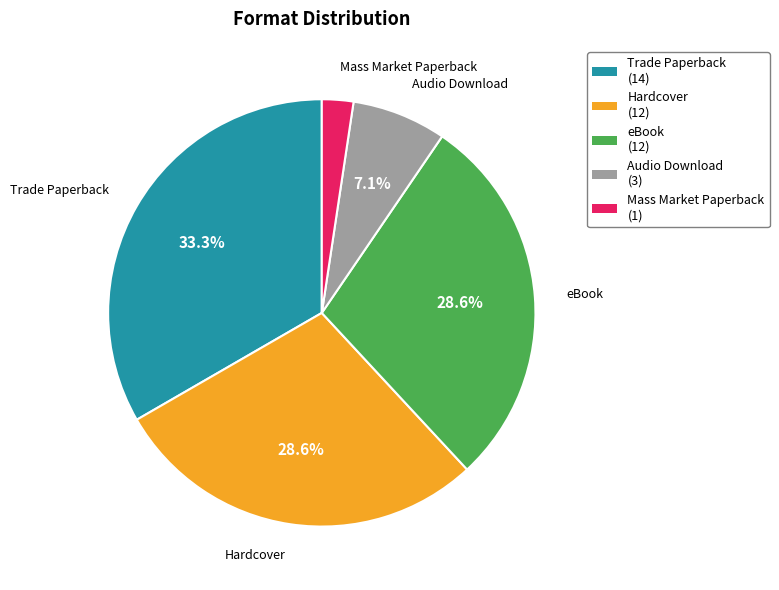

To the nearest percent, what percentage of the pie is Mass Market Paperback?

2%